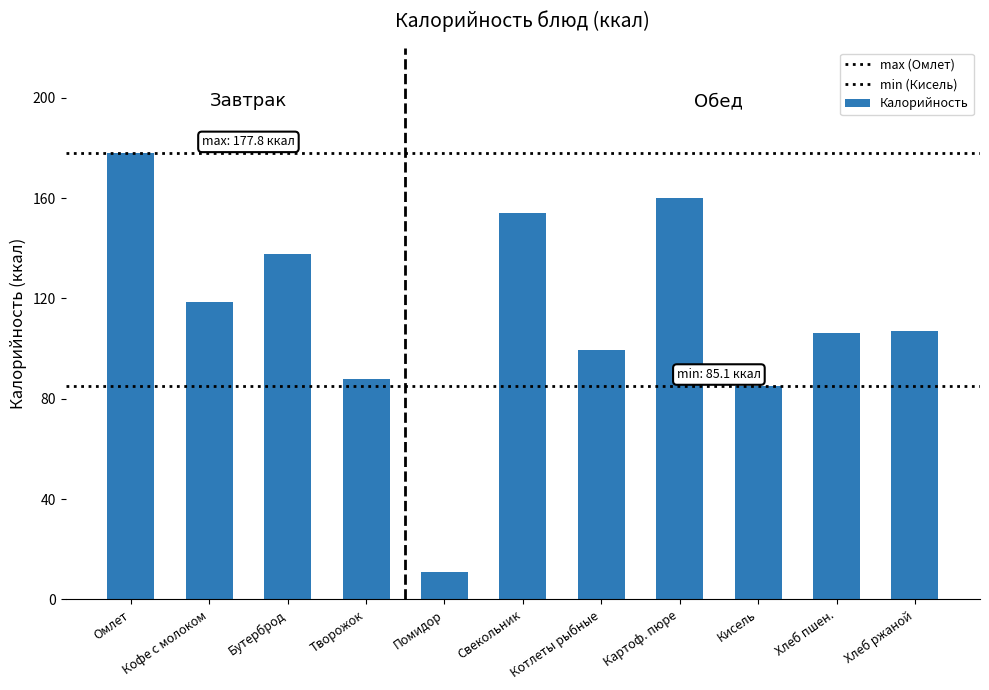

Are the bars horizontal?

No